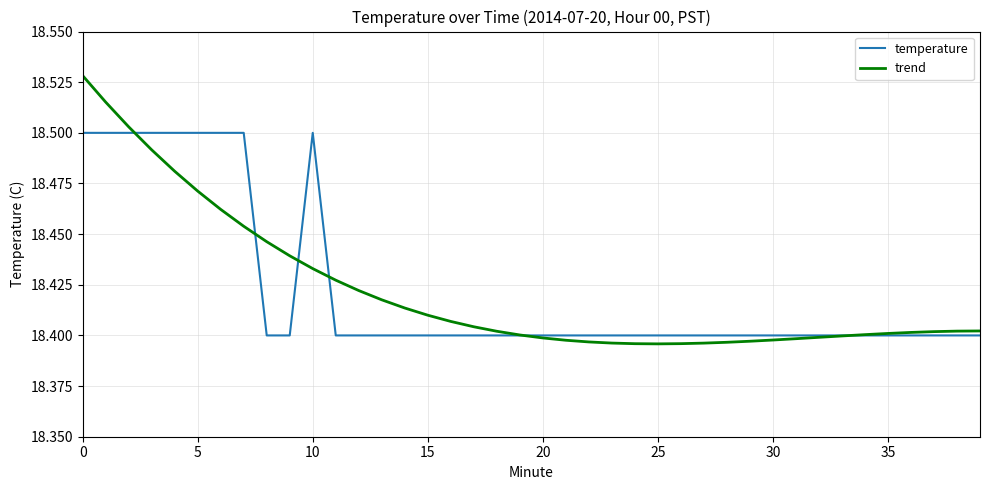

Which series has the widest spread of values?

trend